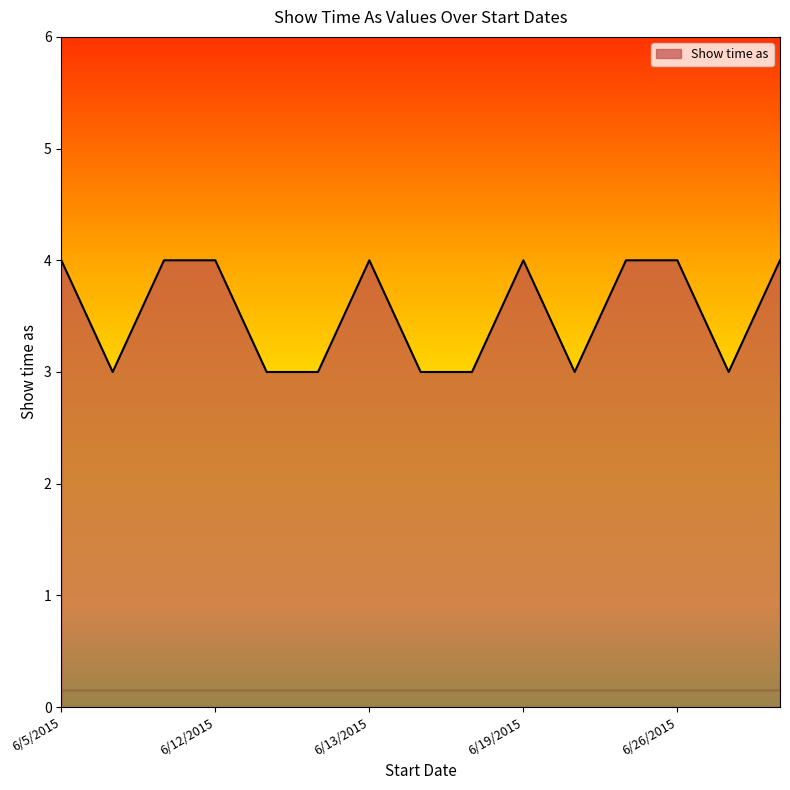

Reading left to right, what are all the values shown in this chart?

4	3	4	4	3	3	4	3	3	4	3	4	4	3	4